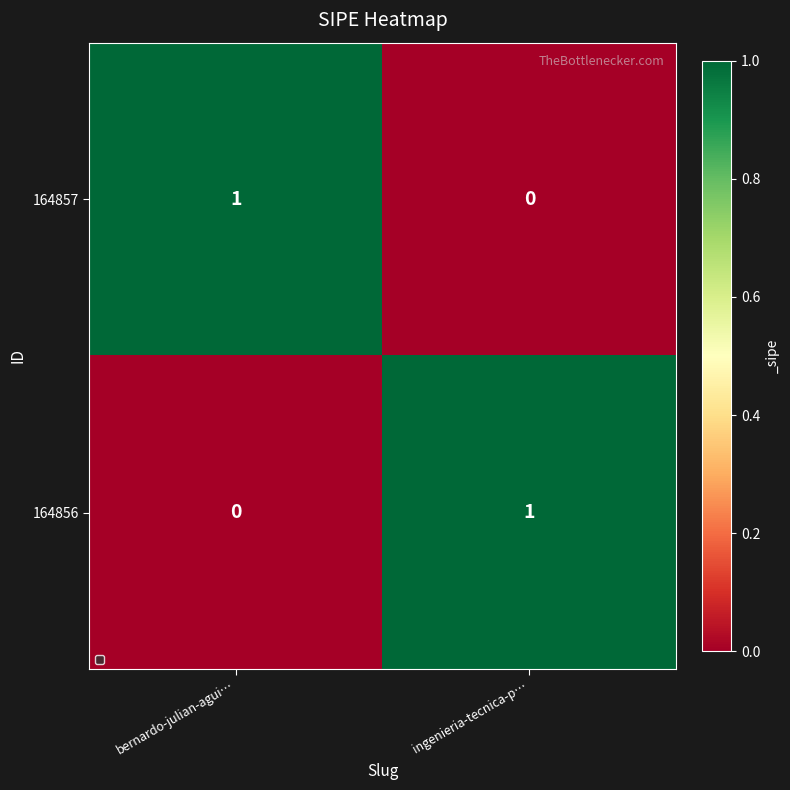

Reading left to right, transcribe all the data shown in this chart.

164857: 1	0
164856: 0	1